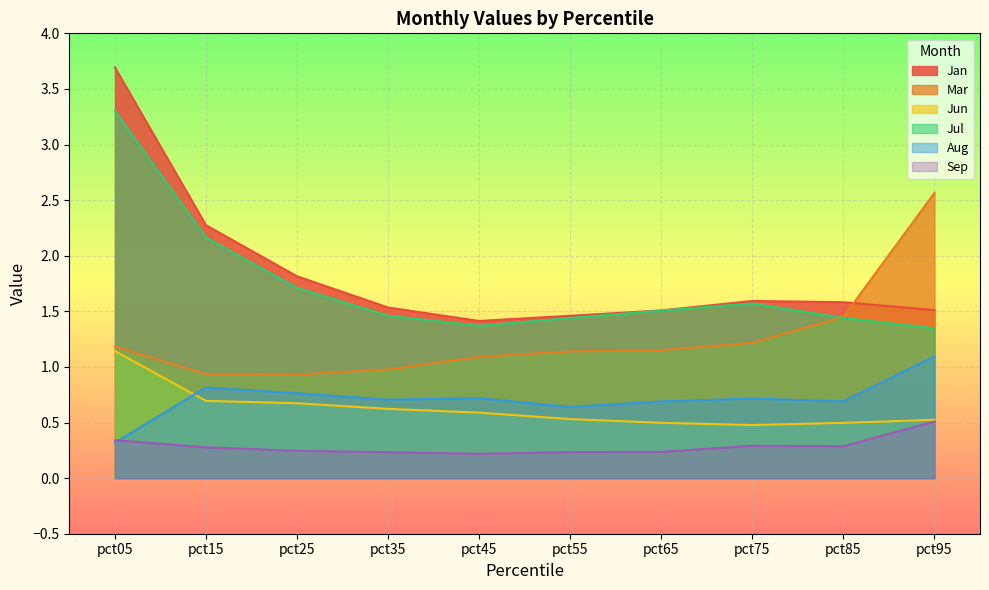

At which category does the chart reach its minimum across all series?

pct45